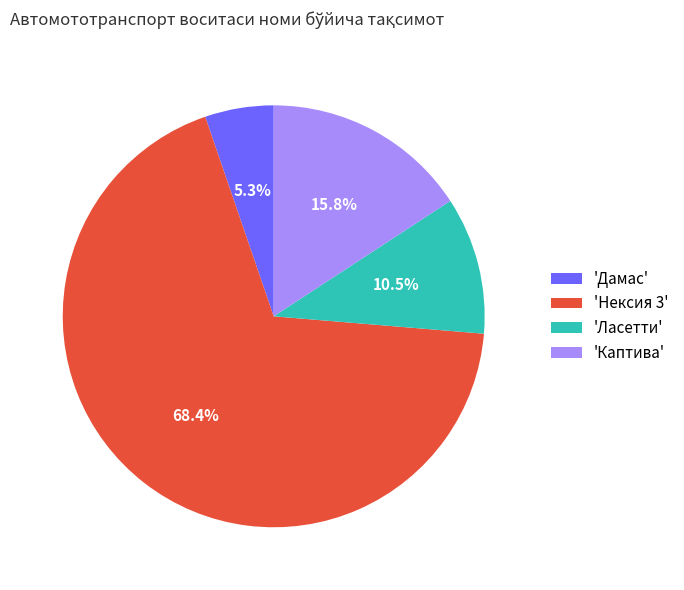

Count the number of slices in the pie.

4